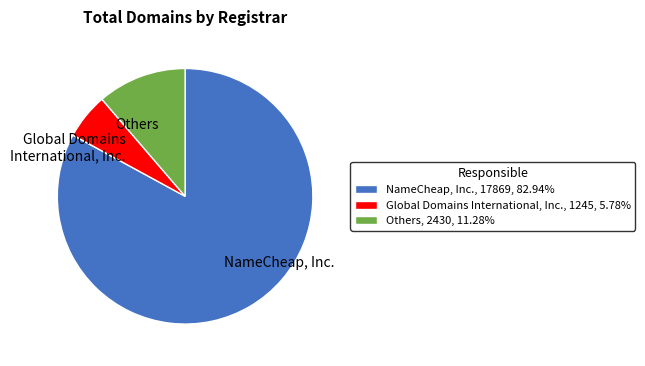

Is the sum of NameCheap, Inc. and Global Domains International, Inc. greater than half?

Yes